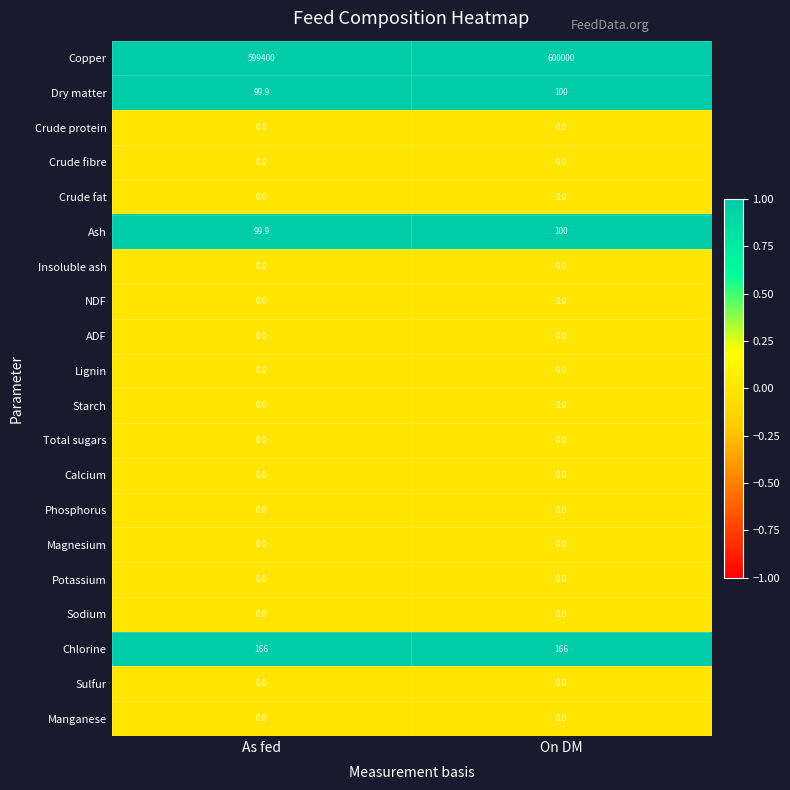

At how many categories does at least one series exceed 0?

2